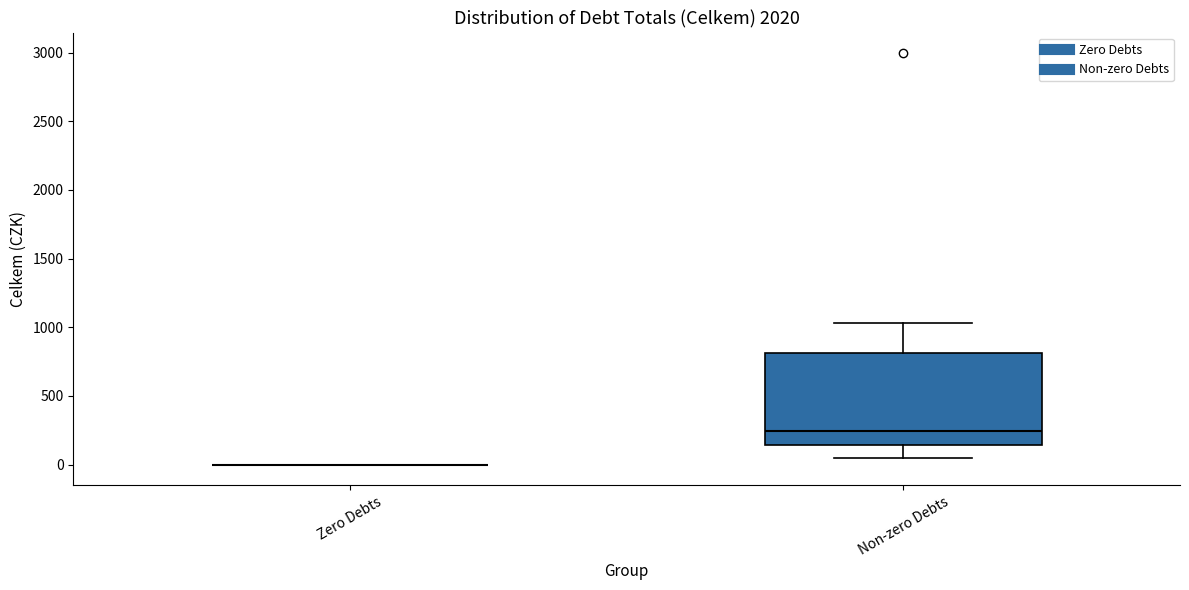

Reading left to right, read every box against the y-axis: the position of its median line, the range the box covers, and the ends of its whiskers. The values are not printed on the chart, so give them approximately, as read against the axis.

Zero Debts: box collapsed to a line at 0, whiskers 0 to 0
Non-zero Debts: median 250, box 150 to 800, whiskers 50 to 1050